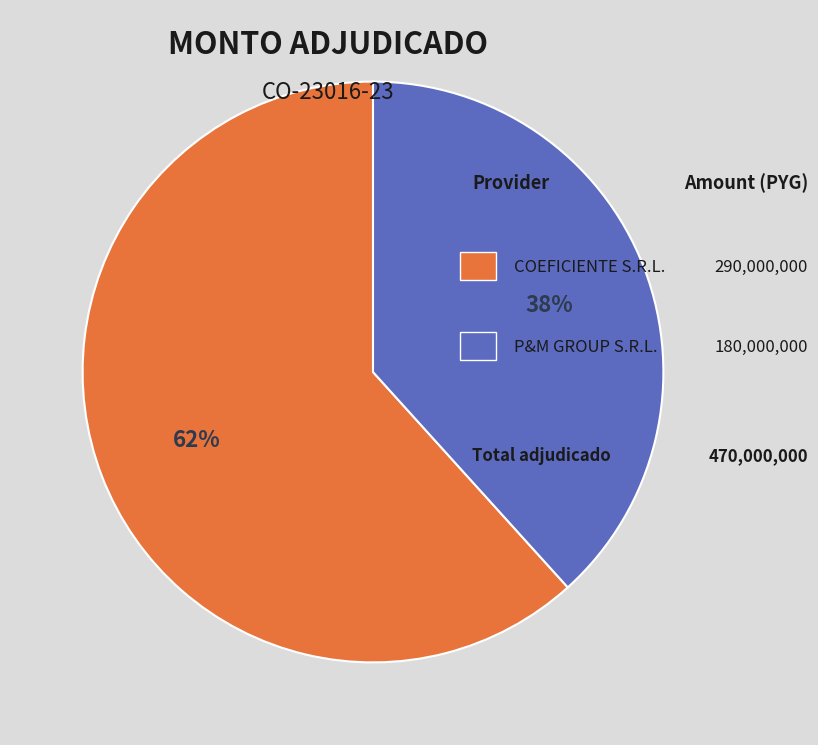

Is there any slice that represents more than half of the pie?

Yes